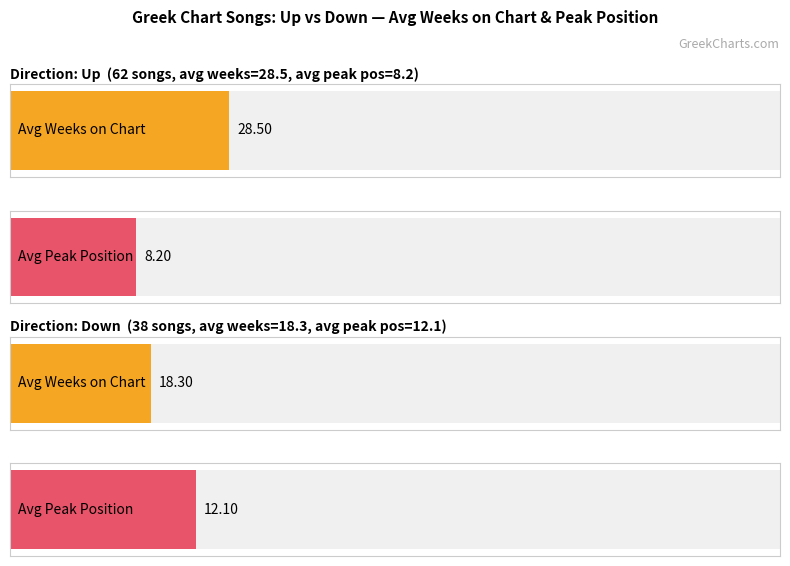

What position from the left is down?

2